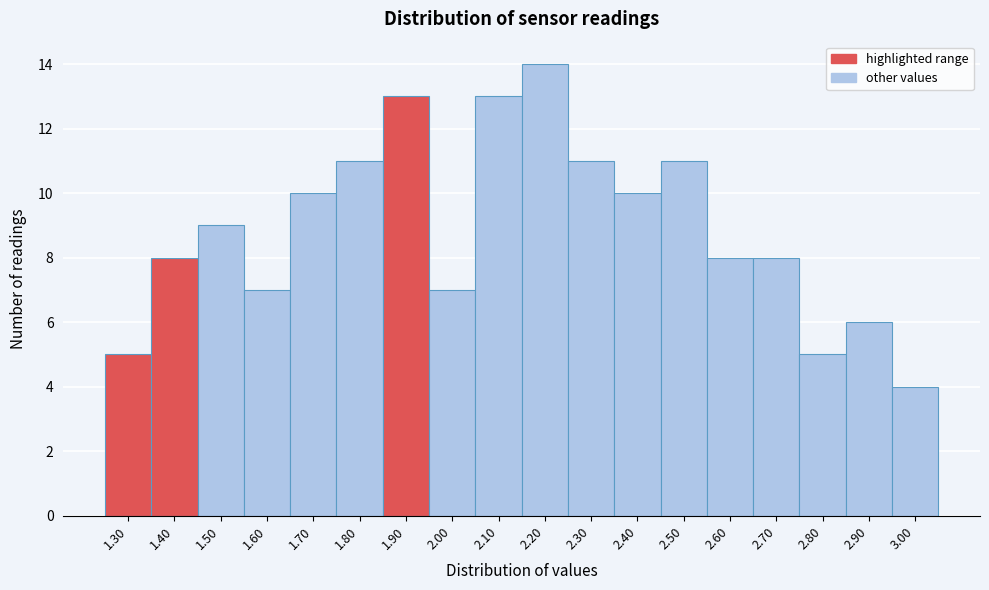

Reading left to right, what are all the values shown in this chart?

5	8	9	7	10	11	13	7	13	14	11	10	11	8	8	5	6	4